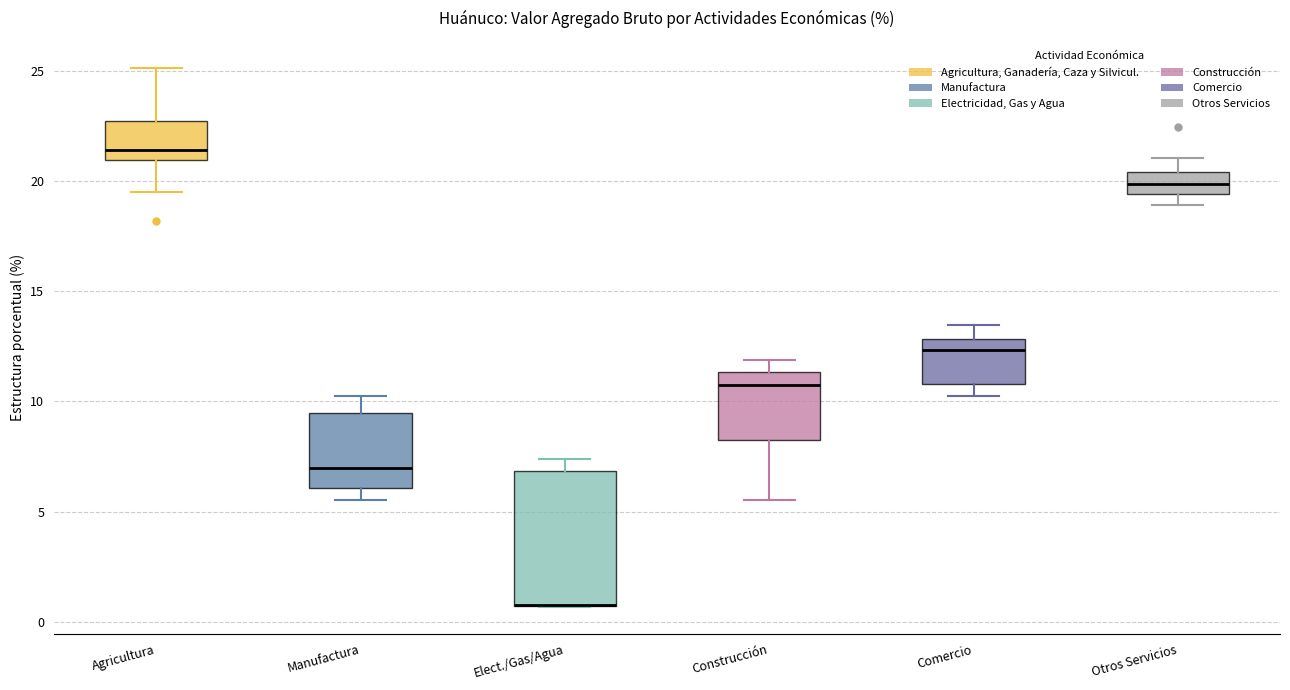

Reading left to right, transcribe this box plot: for each box, give where its median line is, the range the box spans, and where its two whiskers end, as read against the y-axis. The values are not printed on the chart, so give them approximately, as read against the axis.

Agricultura: median 21.5, box 21.0 to 22.5, whiskers 19.5 to 25.0
Manufactura: median 7.0, box 6.0 to 9.5, whiskers 5.5 to 10.5
Elect./Gas/Agua: median 0.5 (drawn on the box's lower edge), box 0.5 to 7.0, whiskers 0.5 to 7.5
Construcción: median 10.5, box 8.0 to 11.5, whiskers 5.5 to 12.0
Comercio: median 12.5, box 11.0 to 13.0, whiskers 10.5 to 13.5
Otros Servicios: median 20.0, box 19.5 to 20.5, whiskers 19.0 to 21.0